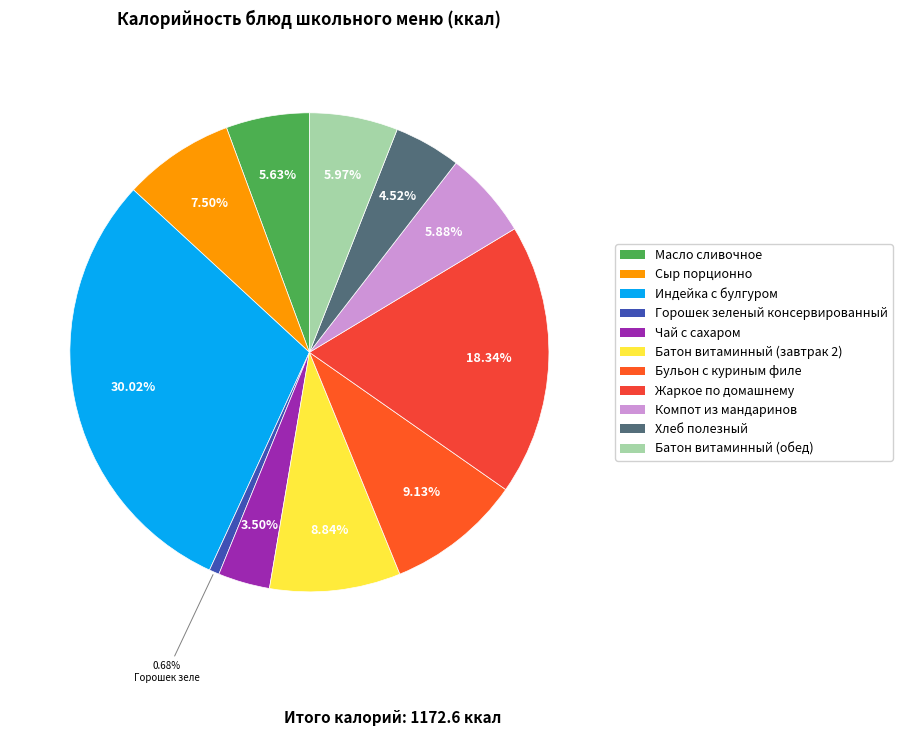

What percentage is the Бульон с куриным филе slice, to the nearest percent?

9%